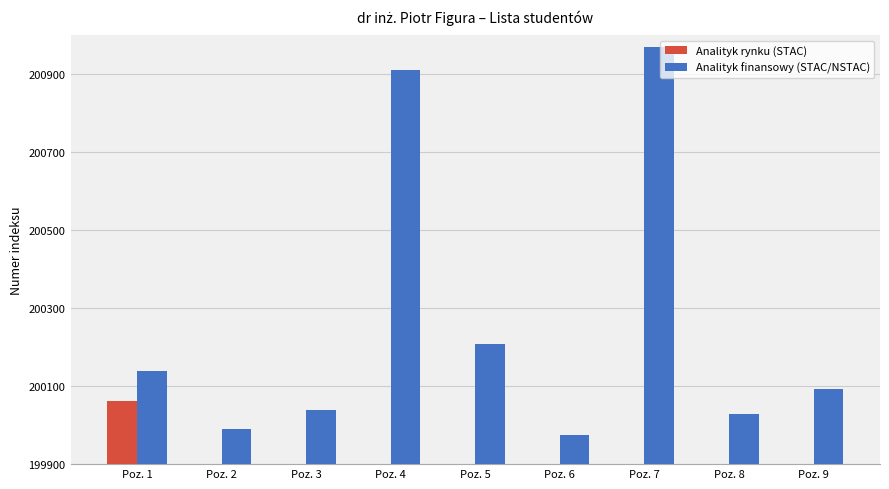

What is the value of the Analityk finansowy (STAC/NSTAC) bar at the 5th from the left?

307